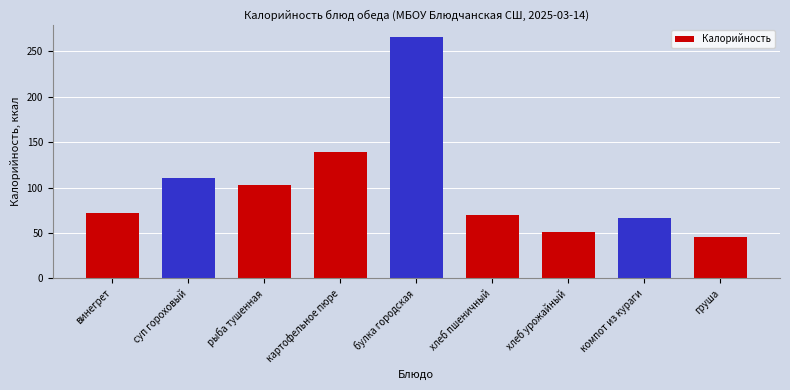

Reading right to left, what are all the values shown in this chart?

45.5	66.9	51.2	70.3	266.0	139.4	103.1	110.9	72.5